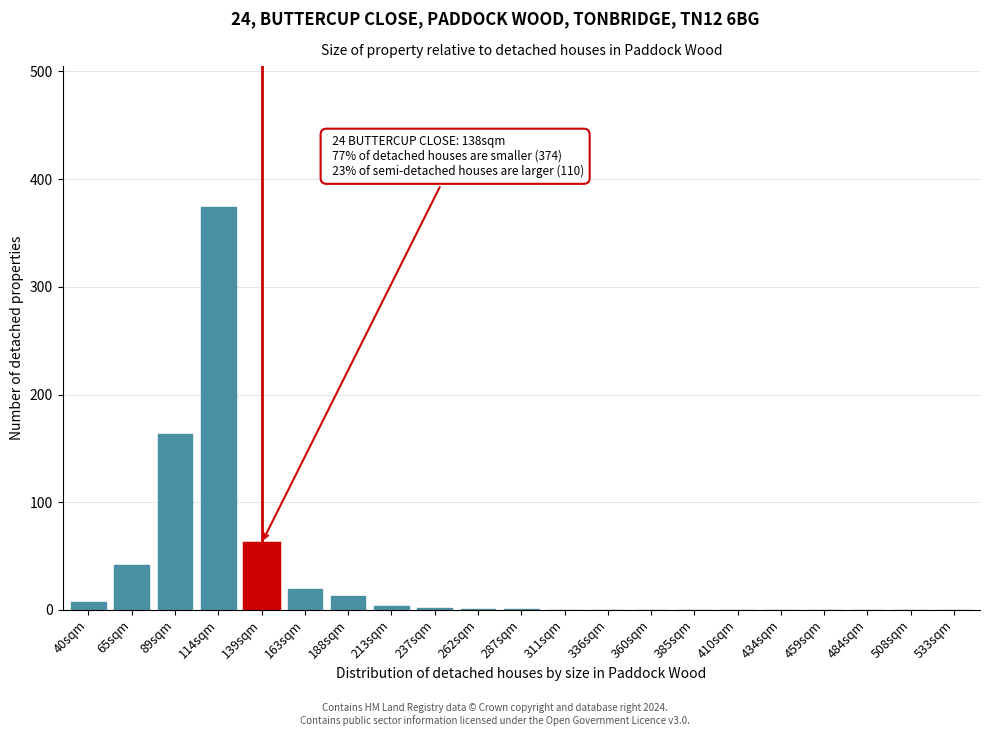

Where is the data nearest to the value 187?

89sqm